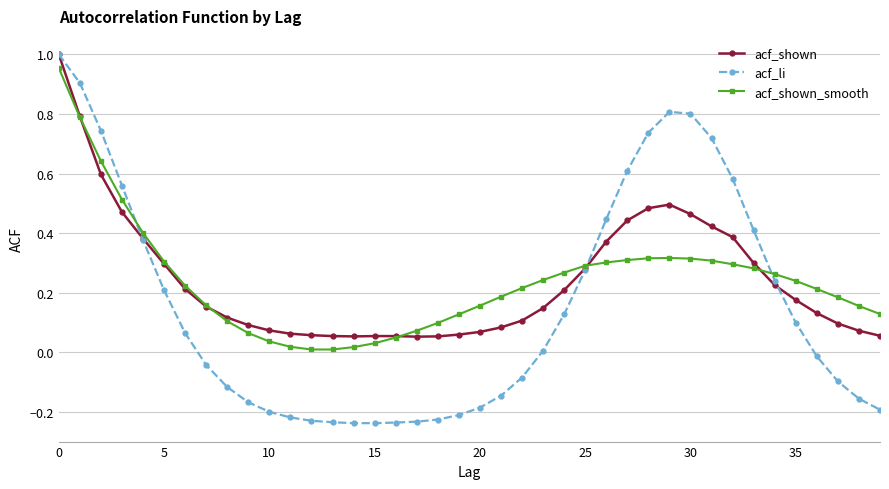

Which series has the largest range (max minus min)?

acf_li